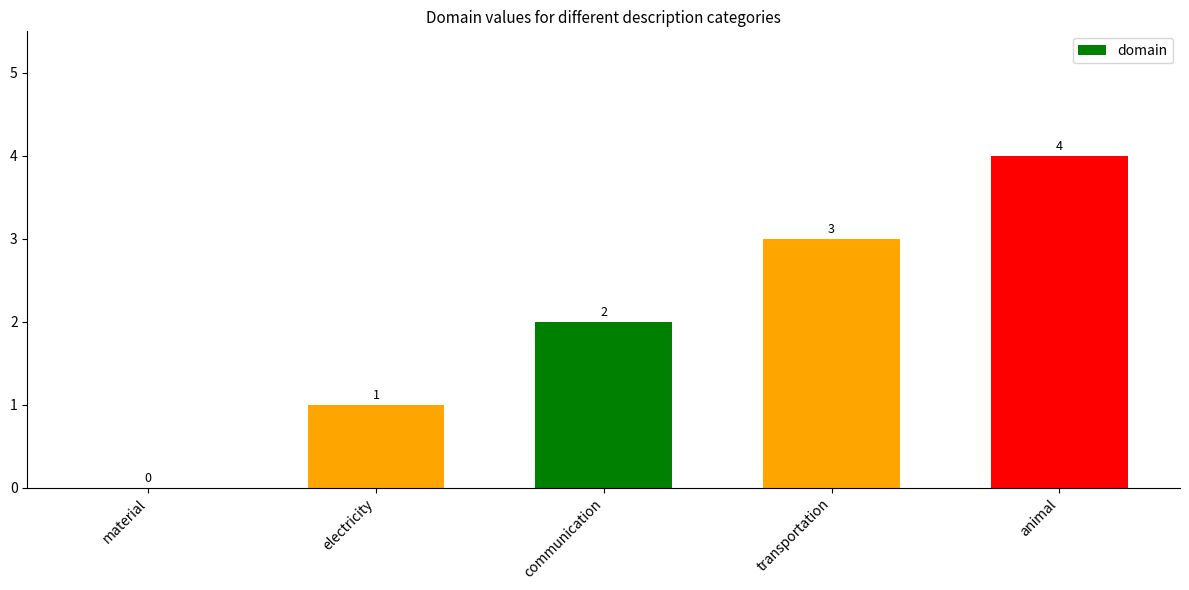

Count the values in the range 1 to 3.

3